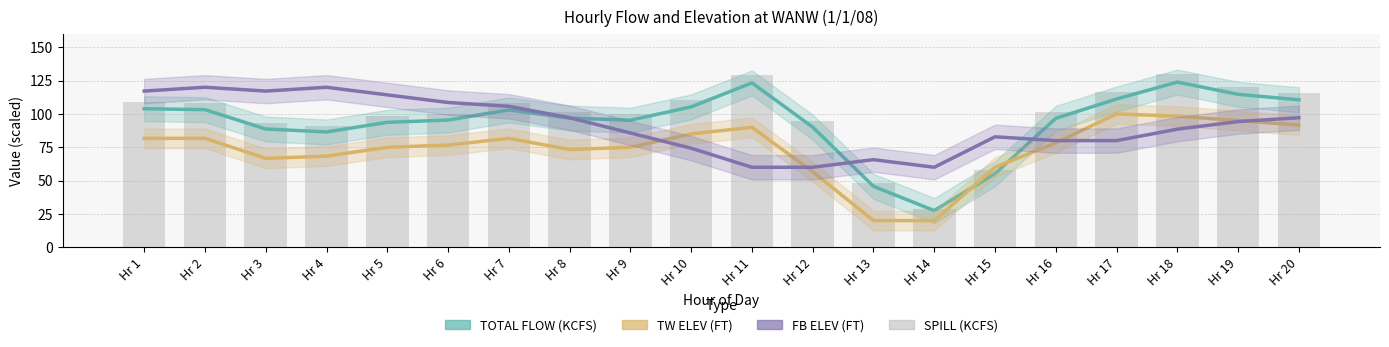

At which category is the sum across all series the highest?

Hr 18